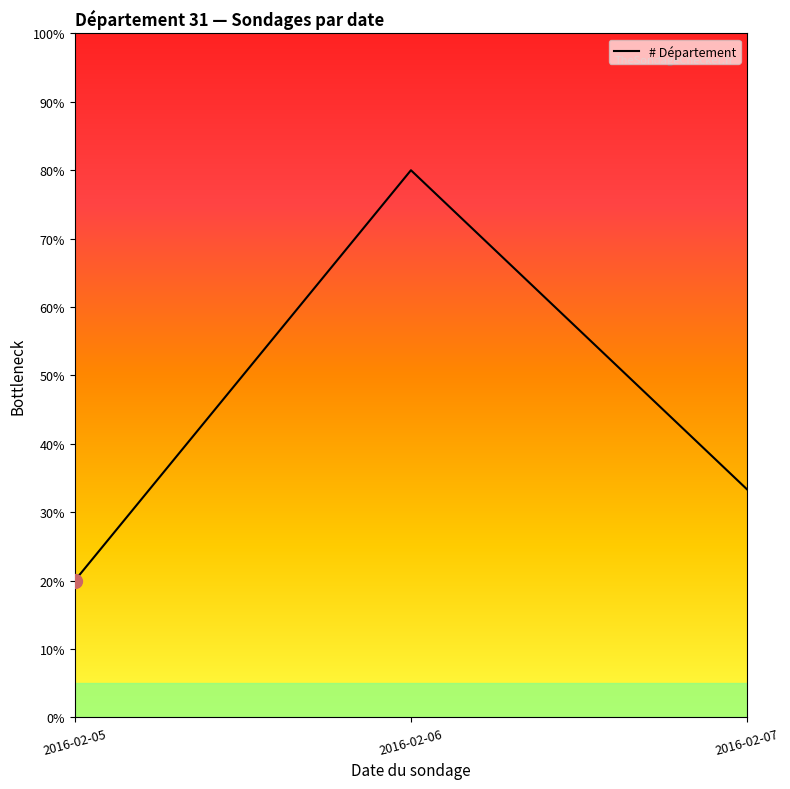

Reading left to right, extract all data points from this chart.

2016-02-05=20.0	2016-02-06=80.0	2016-02-07=33.3